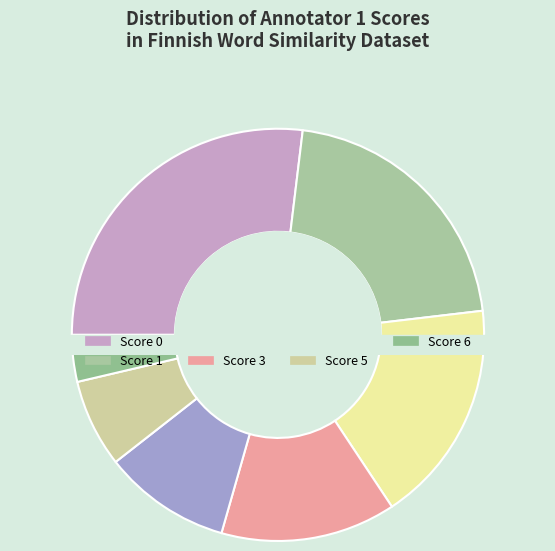

What is the ratio of the value at 5 to the value at 1?

0.3